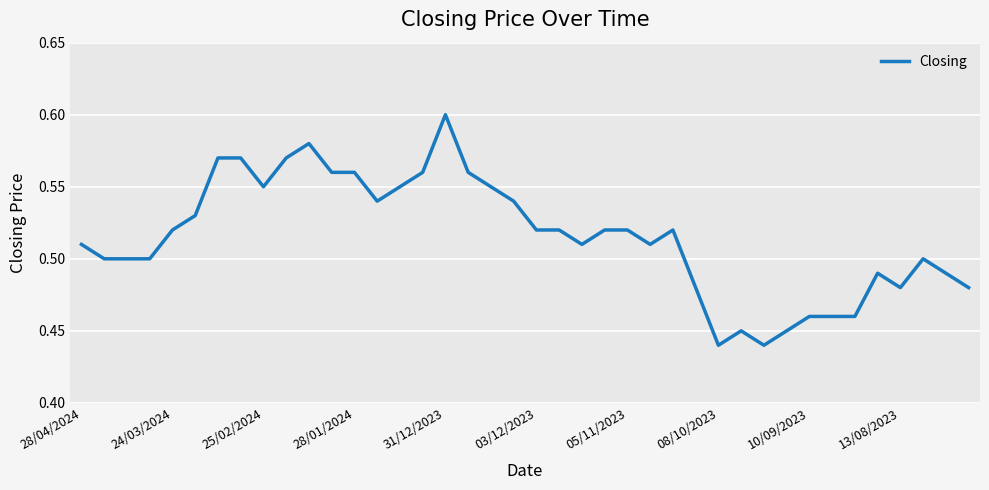

The value at 05/11/2023 is 0.9. True or false?

False